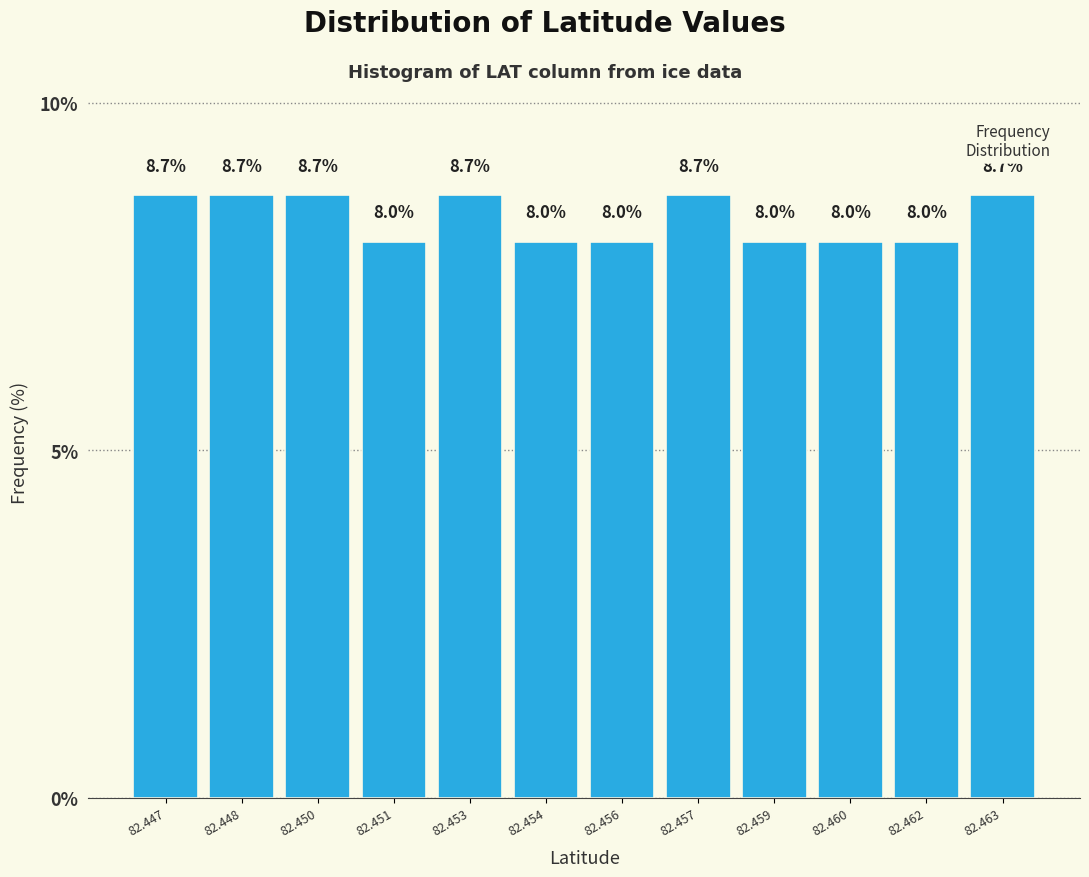

Reading left to right, transcribe all the data shown in this chart.

82.447=8.7	82.448=8.7	82.450=8.7	82.451=8.0	82.453=8.7	82.454=8.0	82.456=8.0	82.457=8.7	82.459=8.0	82.460=8.0	82.462=8.0	82.463=8.7